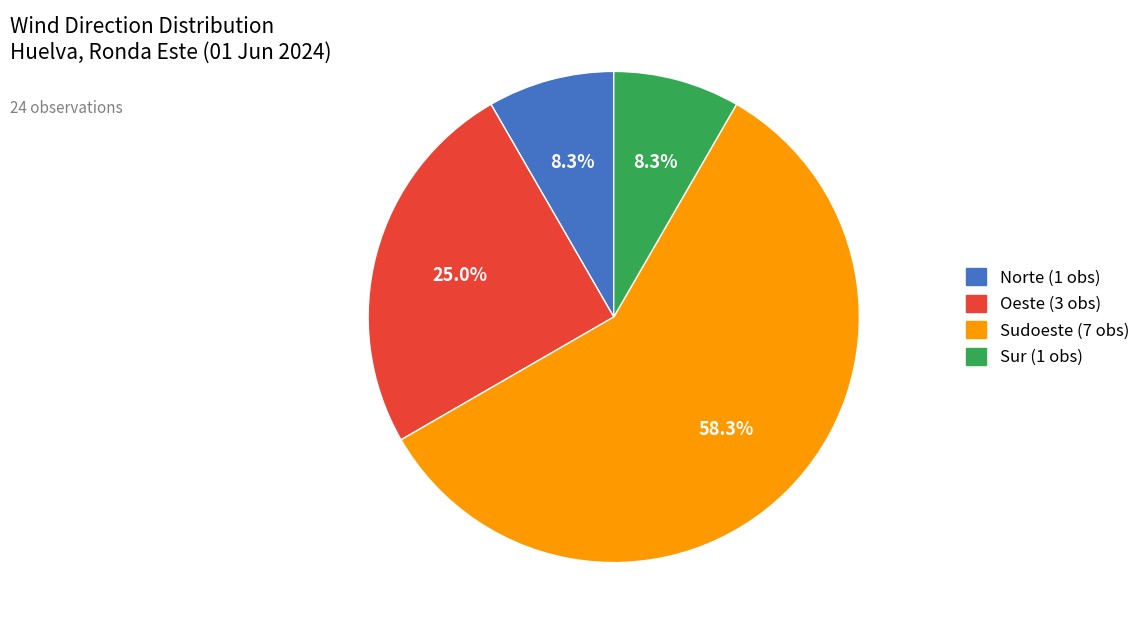

Is there any slice that represents more than half of the pie?

Yes